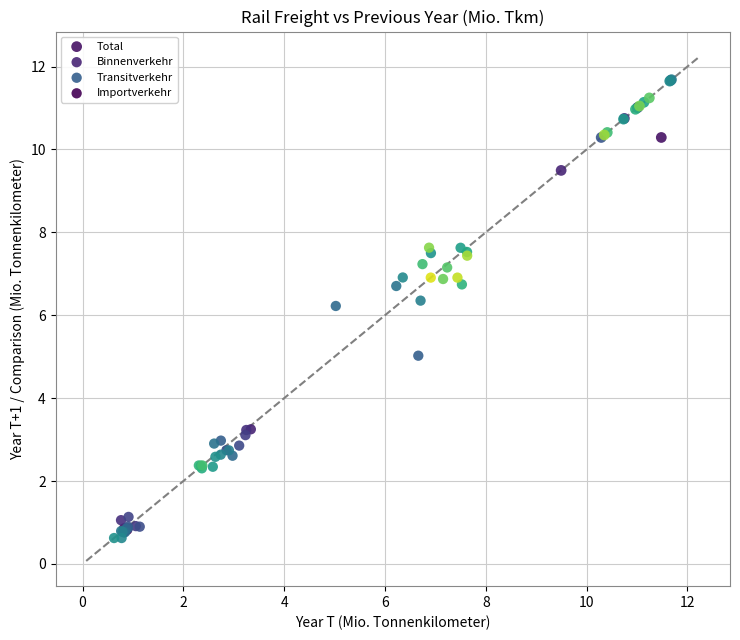

What are all the series names shown in the legend?

Total, Binnenverkehr, Transitverkehr, Importverkehr